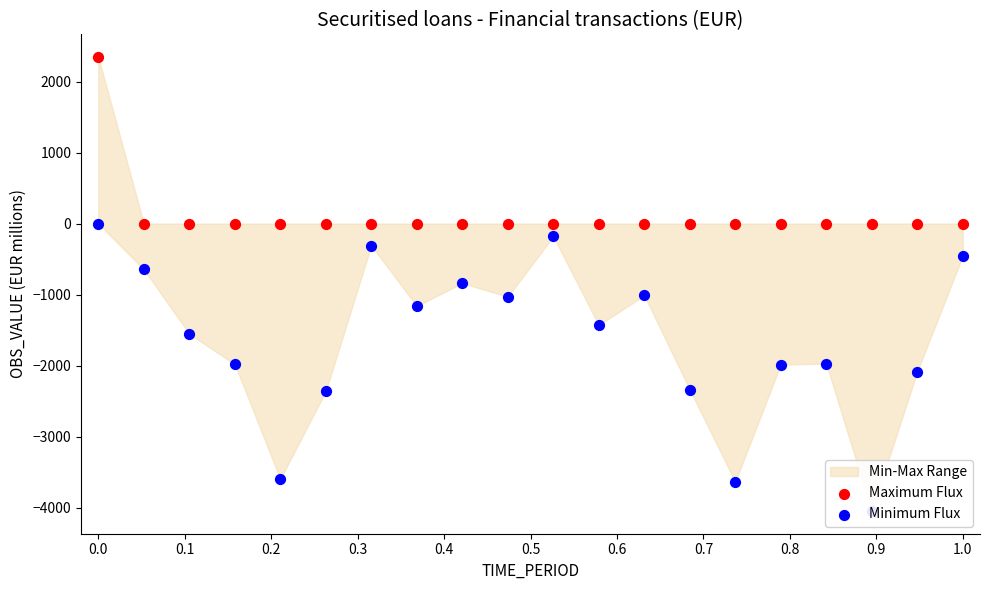

Which series contains the lowest Y value?

Minimum Flux